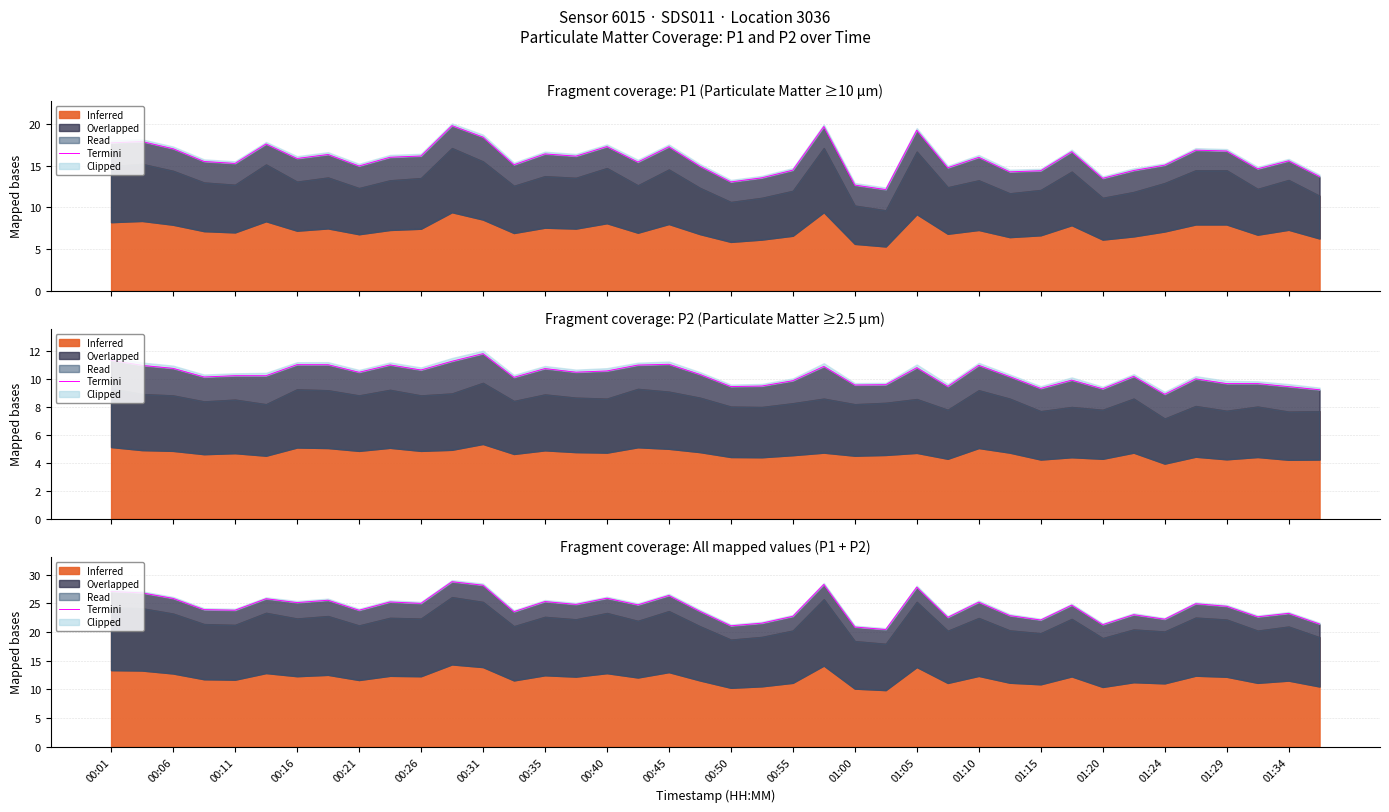

What is the maximum value shown in the chart?

28.8